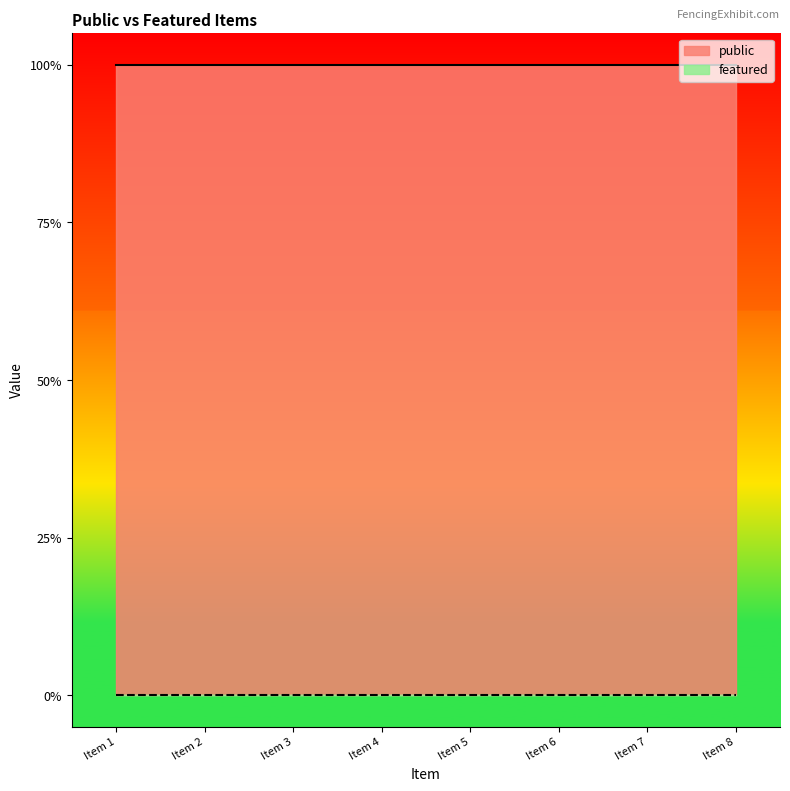

Reading left to right, extract all data points from this chart.

public: 1	1	1	1	1	1	1	1
featured: 0	0	0	0	0	0	0	0